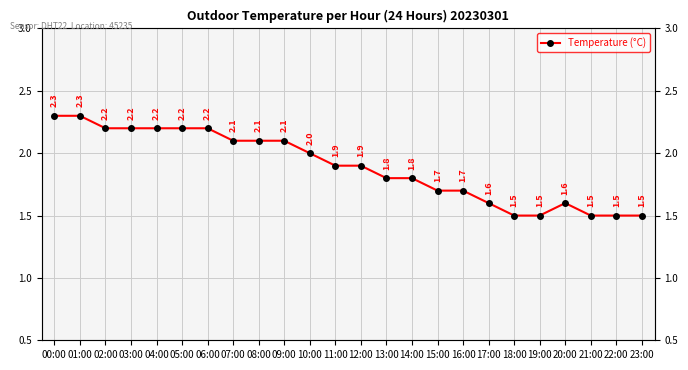

At which category does the chart reach its peak across all series?

00:00